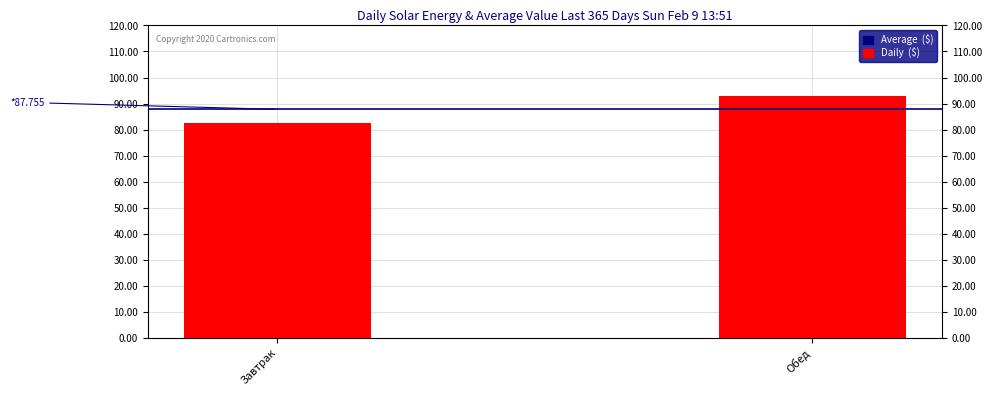

Which series has the widest spread of values?

Daily ($)